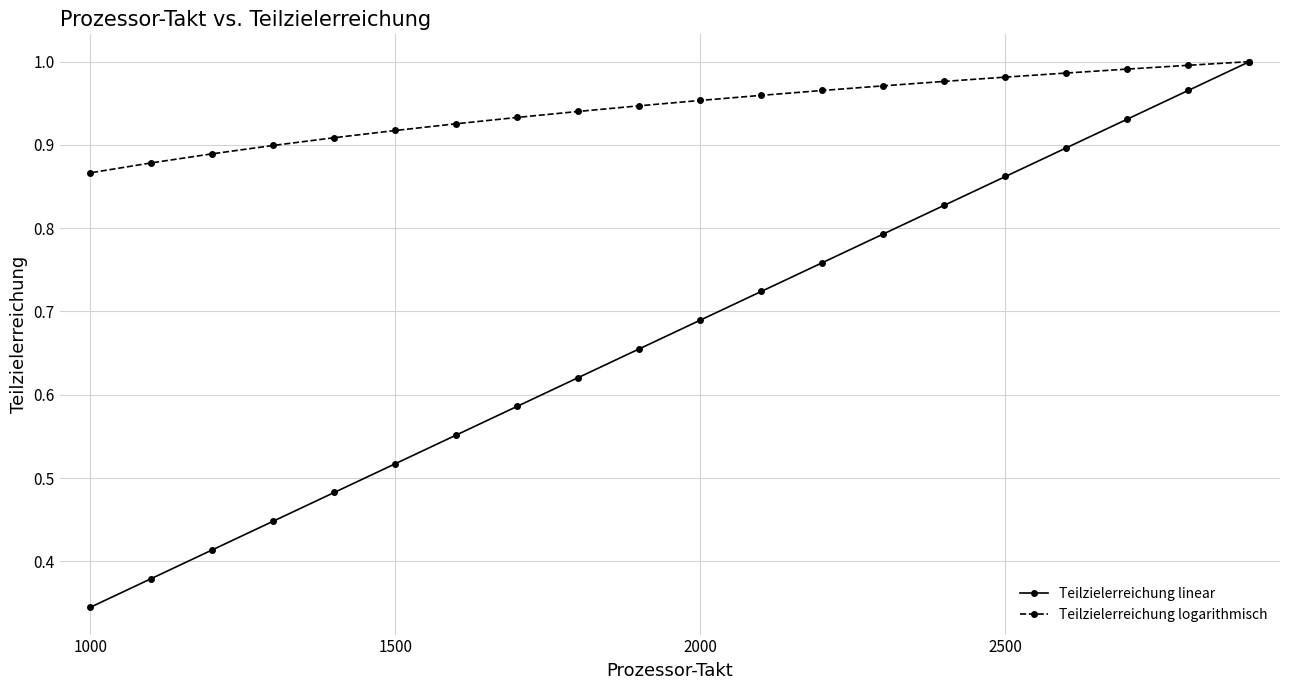

True or false: Teilzielerreichung logarithmisch and Teilzielerreichung linear cross at least once.

False